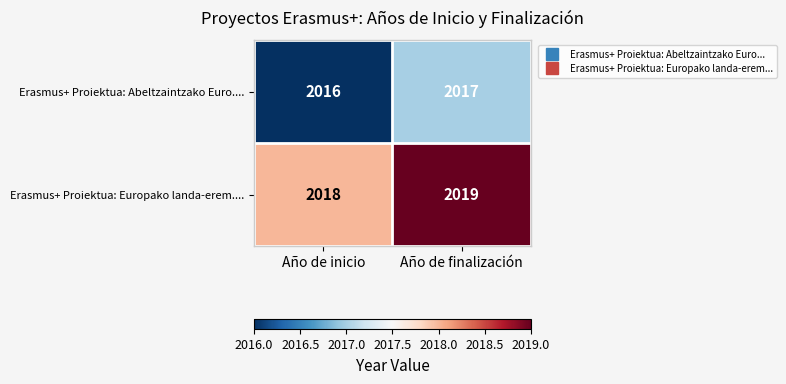

Is it true that Erasmus+ Proiektua: Europako landa-erem.... equals 2018 at Año de inicio?

True